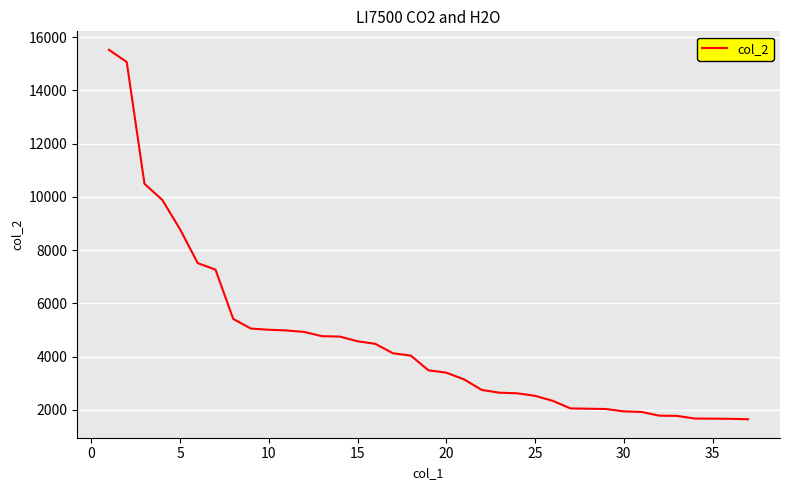

What is the difference between the maximum and minimum values?

13874